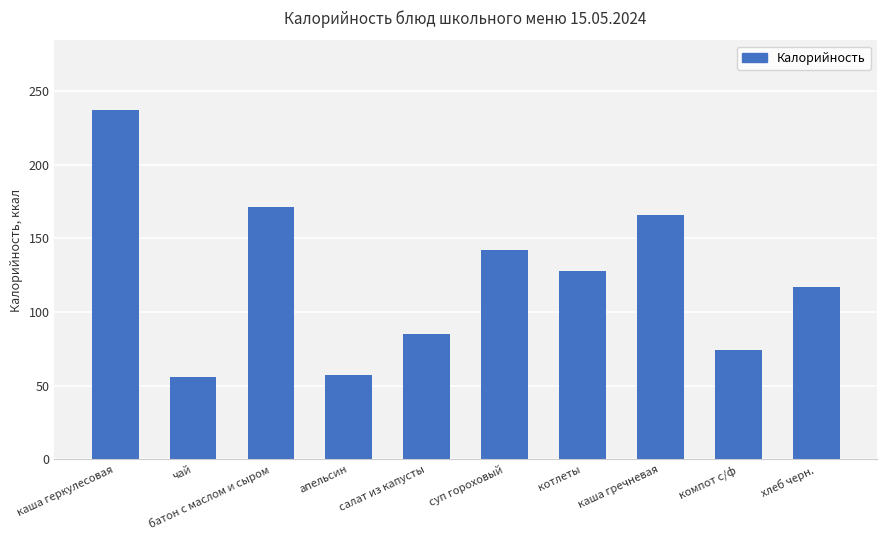

What is the change in value from салат из капусты to суп гороховый?

+57